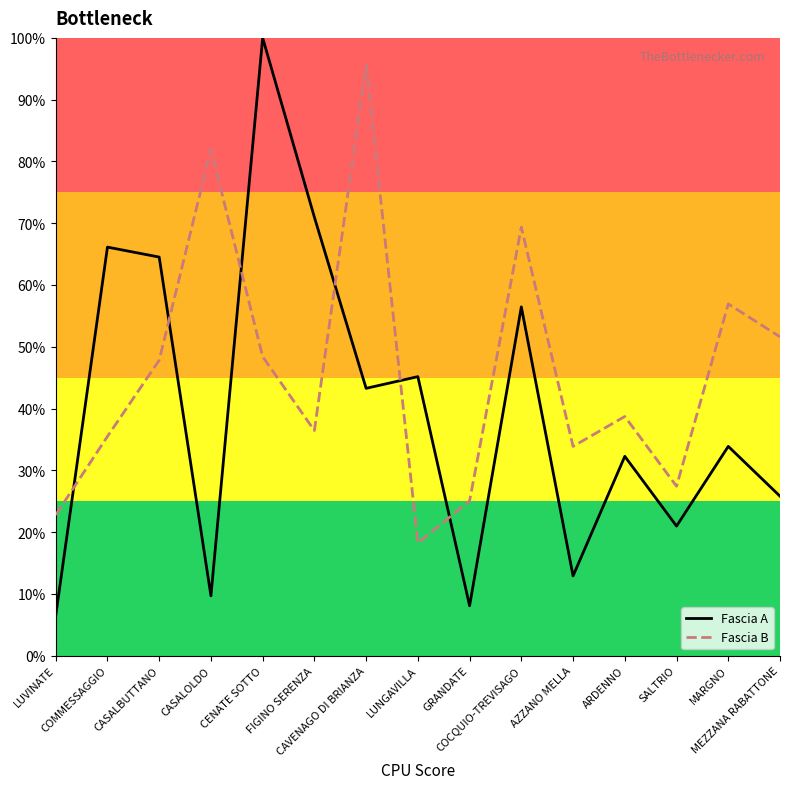

What are all the series names shown in the legend?

Fascia A, Fascia B